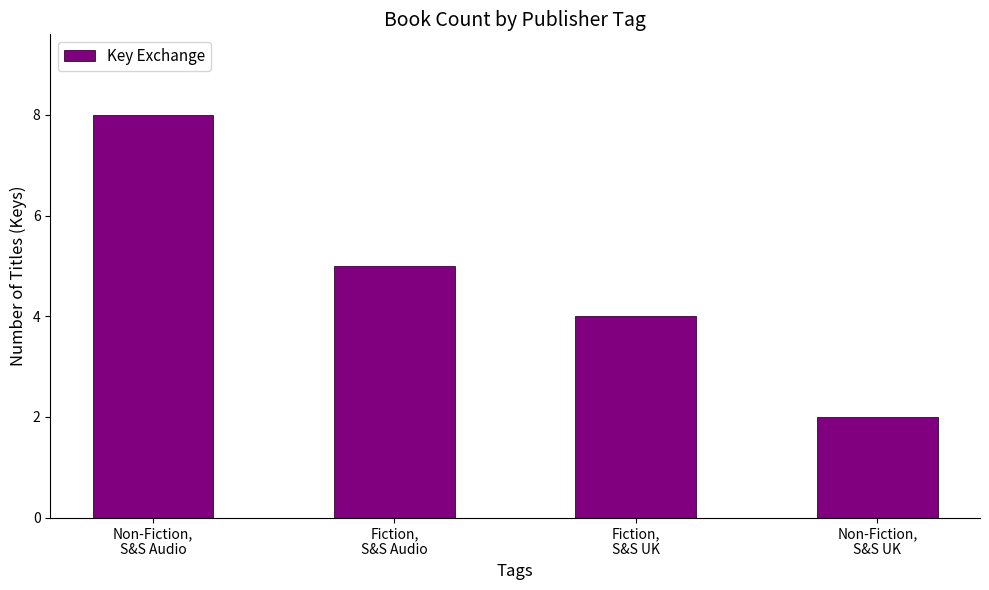

Is it true that the value at Fiction,
S&S UK is 1?

False